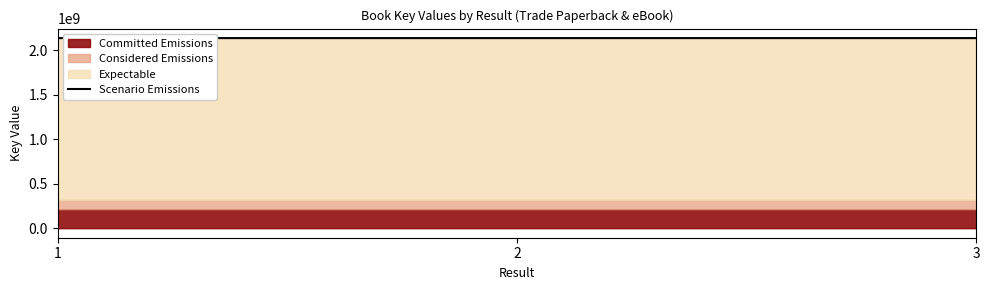

What is the change in value from 1 to 3?

-12834